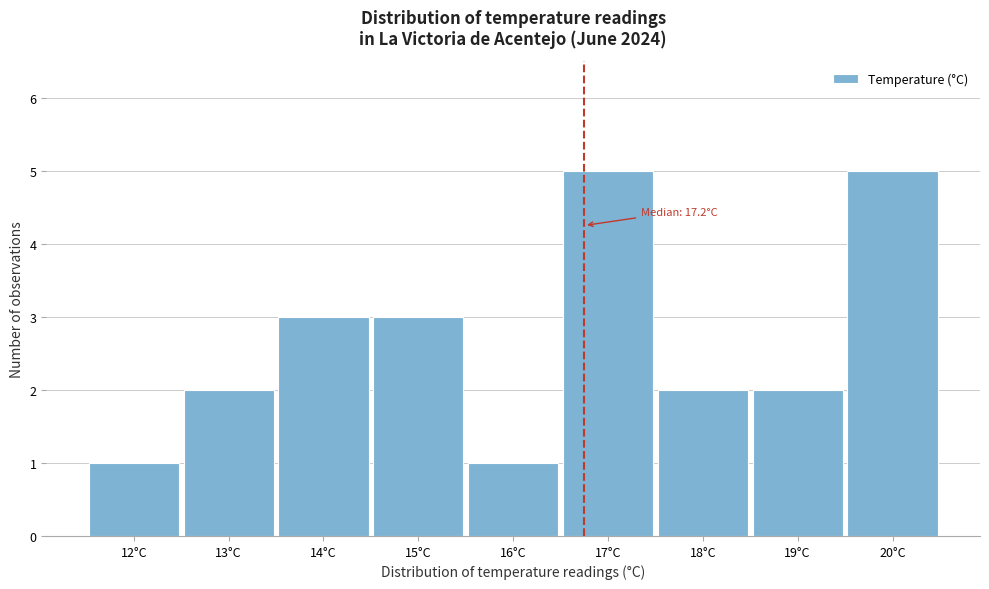

Reading left to right, transcribe all the data shown in this chart.

12°C=1	13°C=2	14°C=3	15°C=3	16°C=1	17°C=5	18°C=2	19°C=2	20°C=5